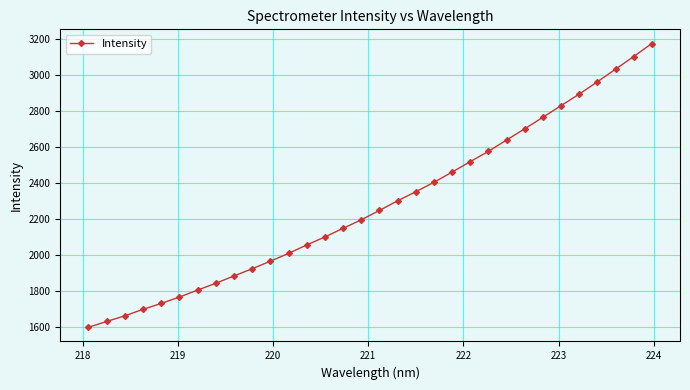

Reading left to right, what are all the values shown in this chart?

1599.1	1631.4	1662.8	1698.9	1731.7	1767.2	1805.8	1843.9	1884.6	1924.5	1966.5	2010.1	2056.6	2101.3	2149.3	2196.5	2248.7	2302.2	2352.6	2405.0	2461.9	2520.0	2577.4	2640.2	2702.8	2766.7	2831.4	2895.6	2964.0	3034.0	3104.5	3176.7